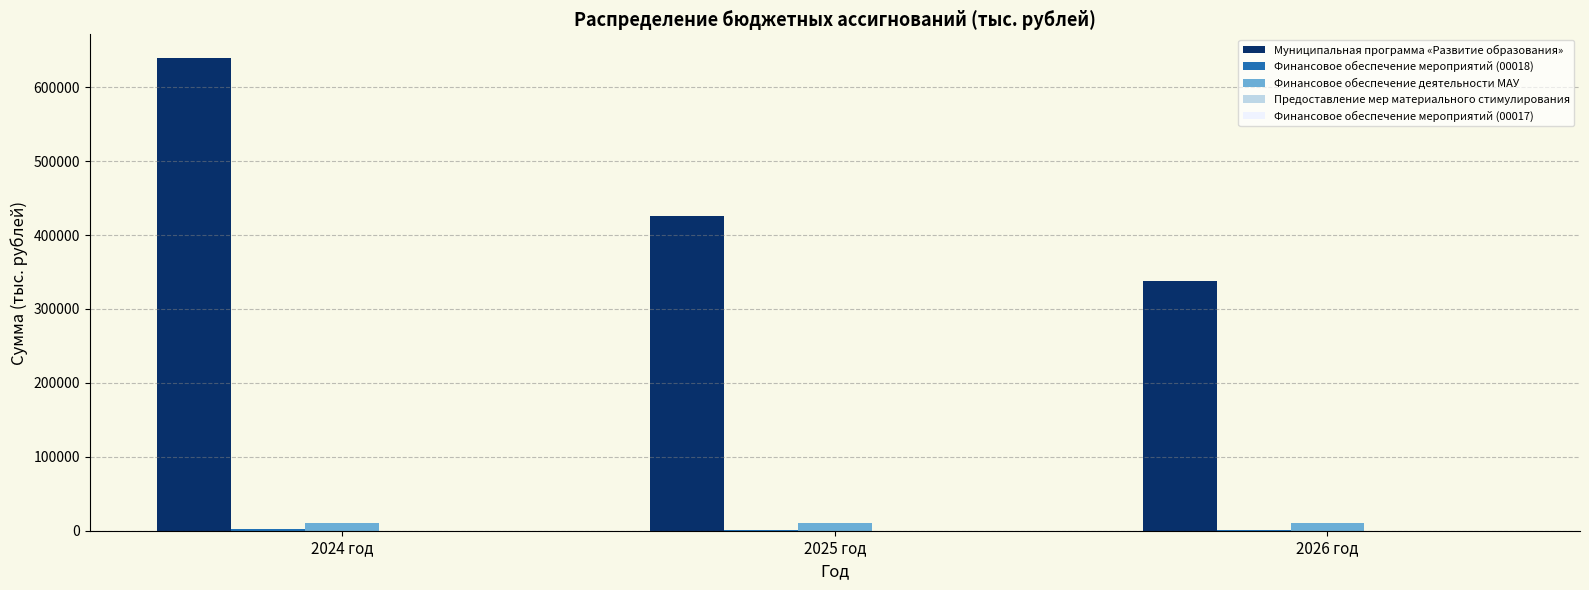

Are the bars horizontal?

No